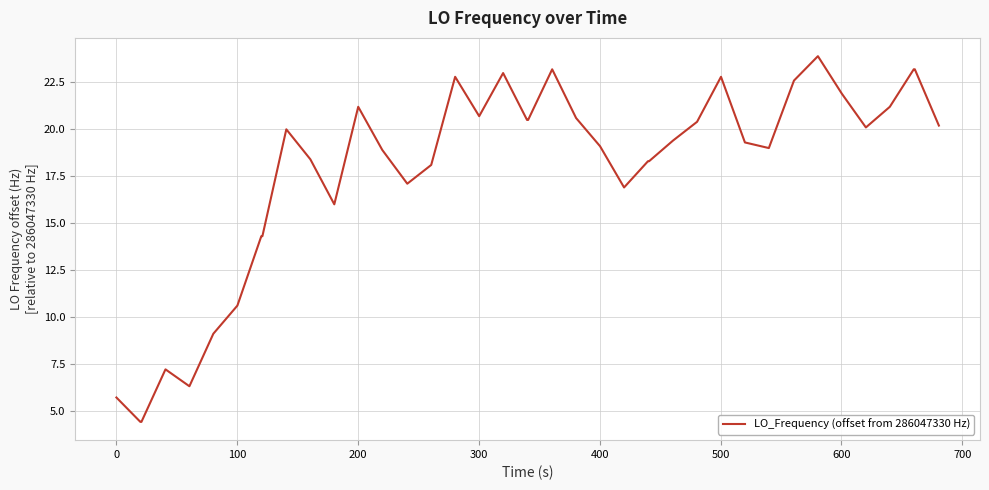

What is the minimum value shown in the chart?

4.4